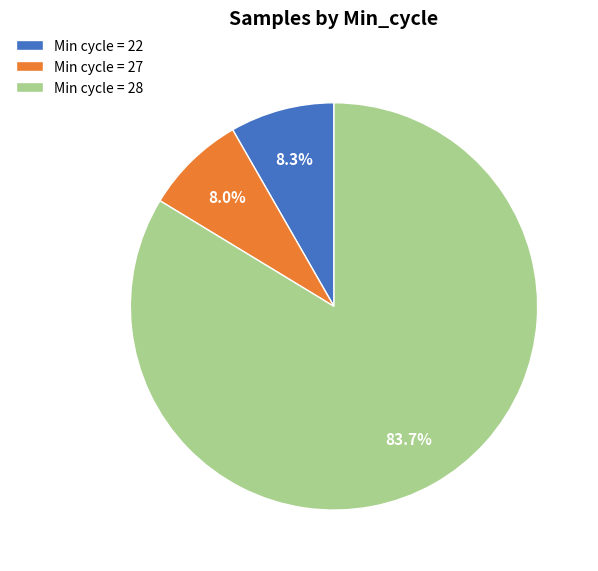

What portion of the pie excludes Min cycle = 27?

92.0%